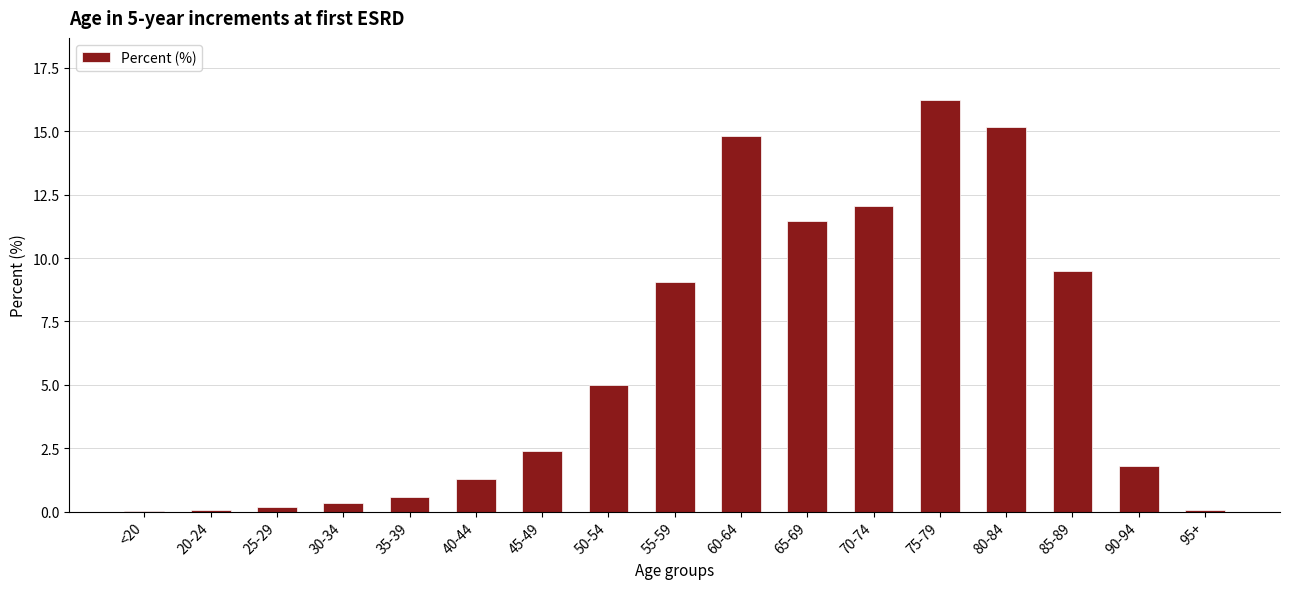

At which label is the value closest to 8?

55-59